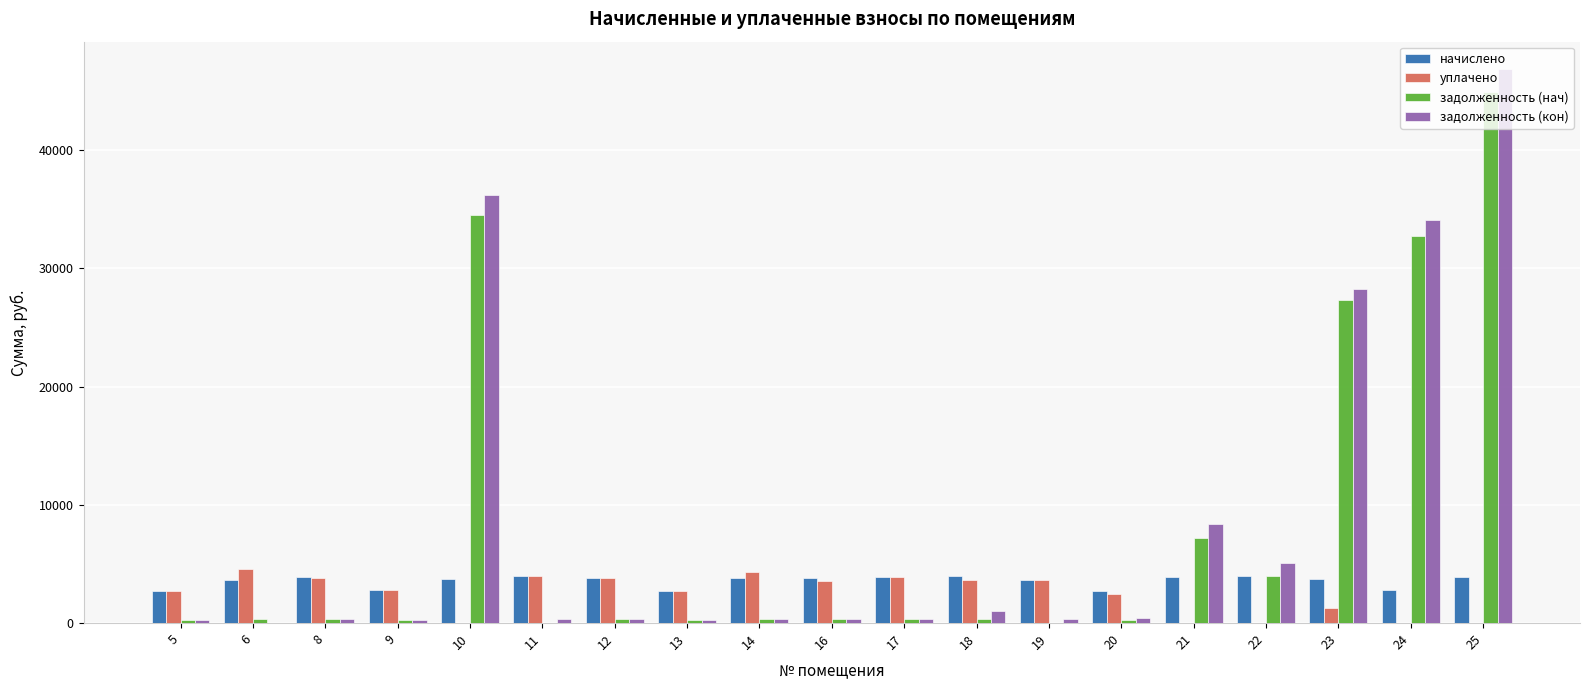

At which category is the sum across all series the highest?

25